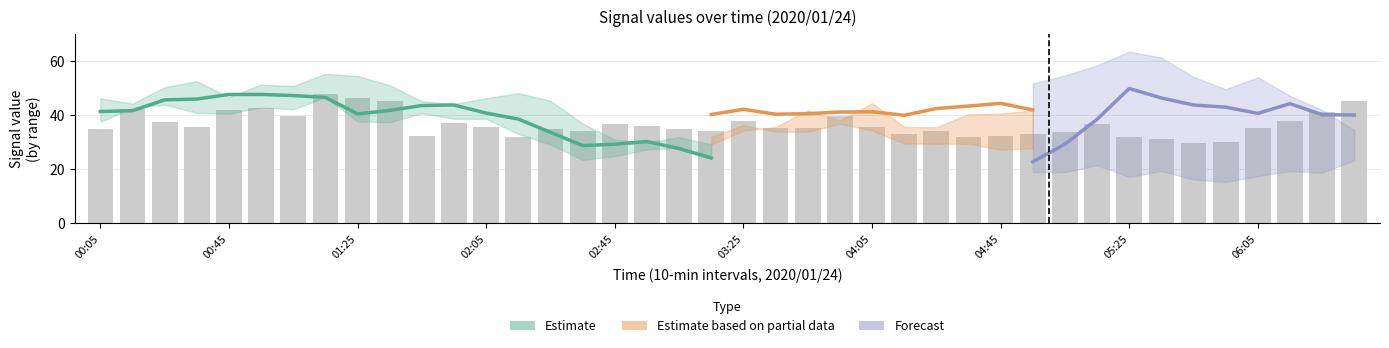

Is the value of 3.920 at 2020/01/24 02:15 greater than the value of 2.148 at 2020/01/24 00:05?

Yes